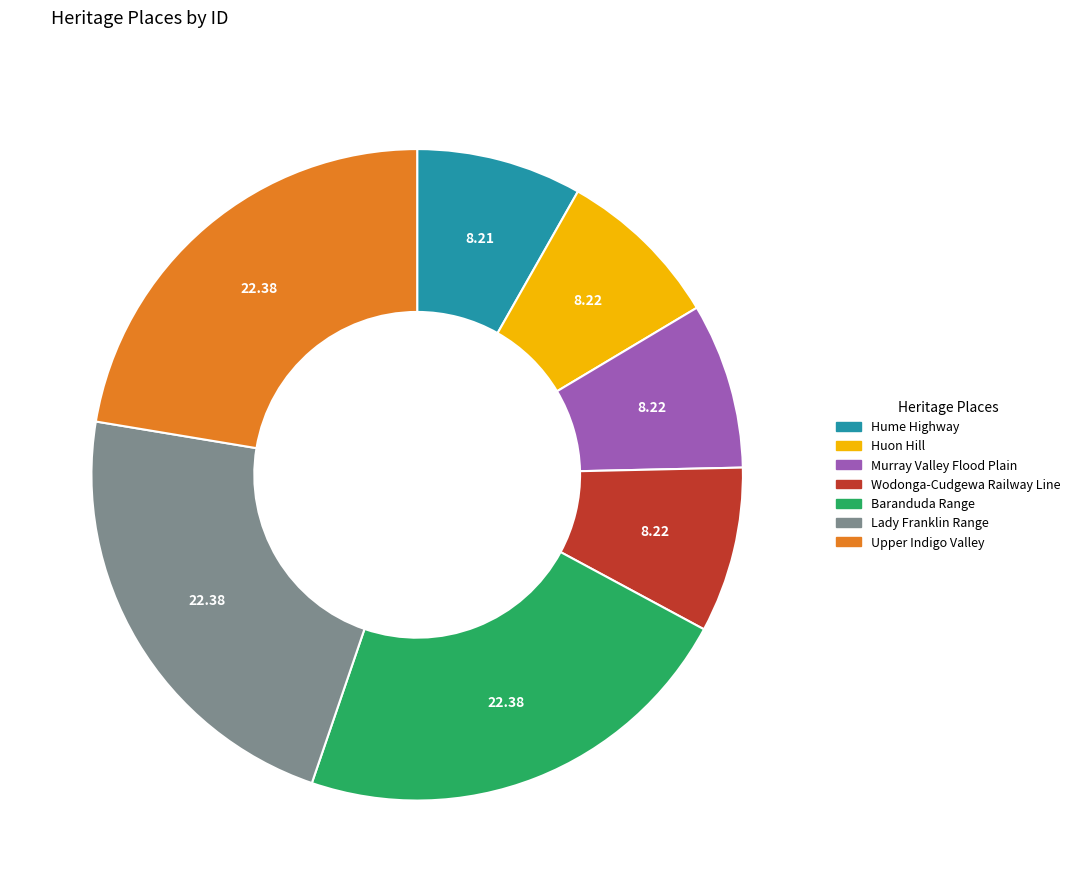

True or false: Upper Indigo Valley accounts for 36% of the total.

False